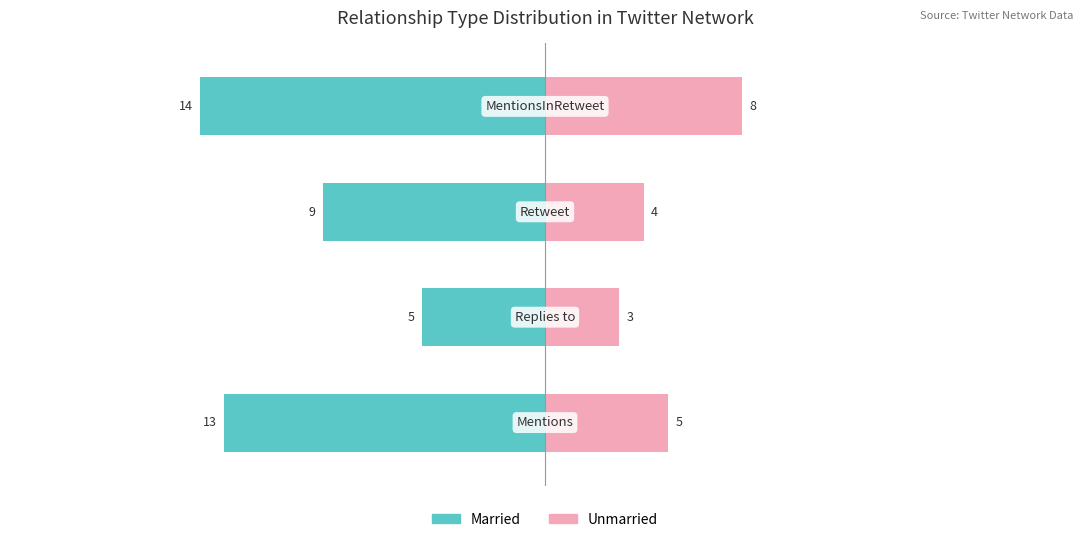

What is the average value of the Unmarried series?

5